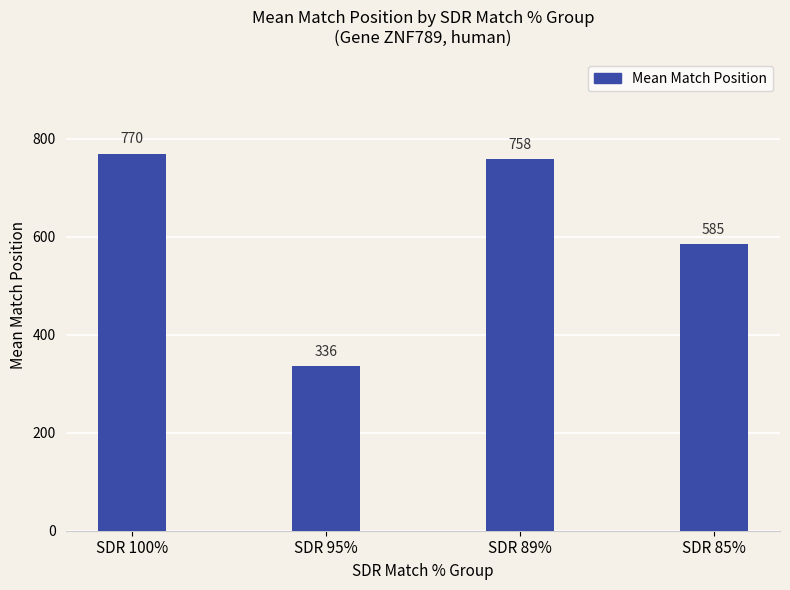

List the labels in order of value, largest first.

SDR 100%, SDR 89%, SDR 85%, SDR 95%